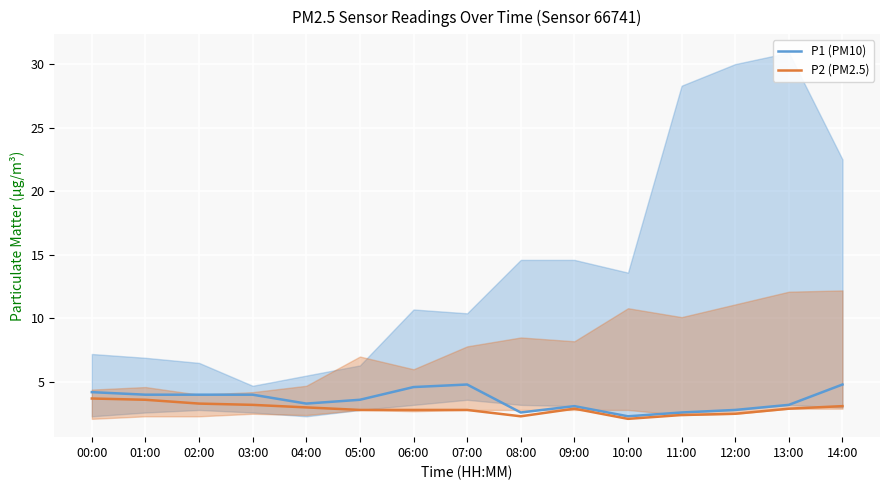

Count the number of categories in the chart.

15